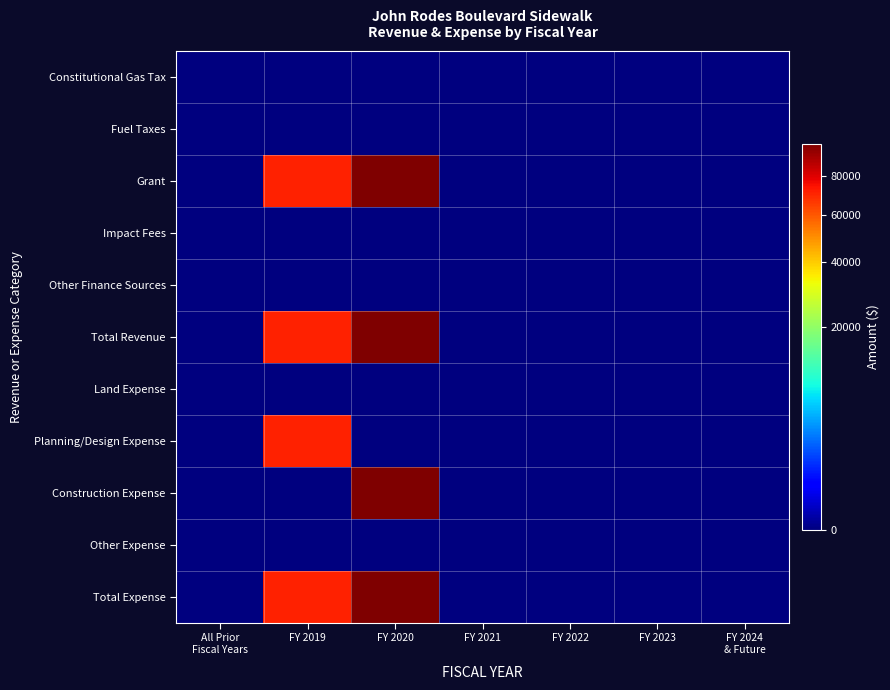

Reading left to right, extract all data points from this chart.

Constitutional Gas Tax: All Prior
Fiscal Years=0	FY 2019=0	FY 2020=0	FY 2021=0	FY 2022=0	FY 2023=0	FY 2024
& Future=0
Fuel Taxes: All Prior
Fiscal Years=0	FY 2019=0	FY 2020=0	FY 2021=0	FY 2022=0	FY 2023=0	FY 2024
& Future=0
Grant: All Prior
Fiscal Years=0	FY 2019=71128	FY 2020=99750	FY 2021=0	FY 2022=0	FY 2023=0	FY 2024
& Future=0
Impact Fees: All Prior
Fiscal Years=0	FY 2019=0	FY 2020=0	FY 2021=0	FY 2022=0	FY 2023=0	FY 2024
& Future=0
Other Finance Sources: All Prior
Fiscal Years=0	FY 2019=0	FY 2020=0	FY 2021=0	FY 2022=0	FY 2023=0	FY 2024
& Future=0
Total Revenue: All Prior
Fiscal Years=0	FY 2019=71128	FY 2020=99750	FY 2021=0	FY 2022=0	FY 2023=0	FY 2024
& Future=0
Land Expense: All Prior
Fiscal Years=0	FY 2019=0	FY 2020=0	FY 2021=0	FY 2022=0	FY 2023=0	FY 2024
& Future=0
Planning/Design Expense: All Prior
Fiscal Years=0	FY 2019=71128	FY 2020=0	FY 2021=0	FY 2022=0	FY 2023=0	FY 2024
& Future=0
Construction Expense: All Prior
Fiscal Years=0	FY 2019=0	FY 2020=99750	FY 2021=0	FY 2022=0	FY 2023=0	FY 2024
& Future=0
Other Expense: All Prior
Fiscal Years=0	FY 2019=0	FY 2020=0	FY 2021=0	FY 2022=0	FY 2023=0	FY 2024
& Future=0
Total Expense: All Prior
Fiscal Years=0	FY 2019=71128	FY 2020=99750	FY 2021=0	FY 2022=0	FY 2023=0	FY 2024
& Future=0